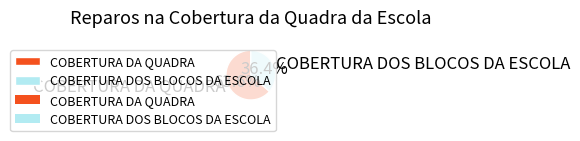

Rank the categories by value from highest to lowest.

COBERTURA DA QUADRA, COBERTURA DOS BLOCOS DA ESCOLA